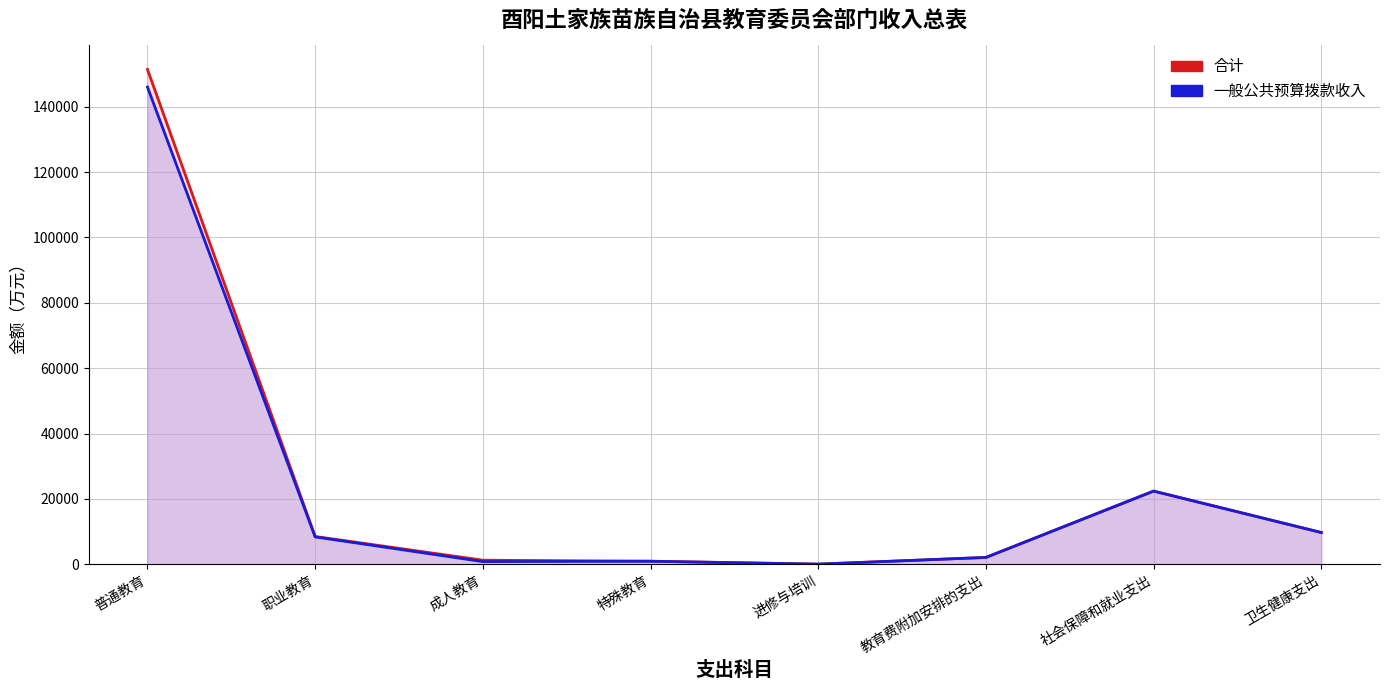

Which series has the widest spread of values?

合计